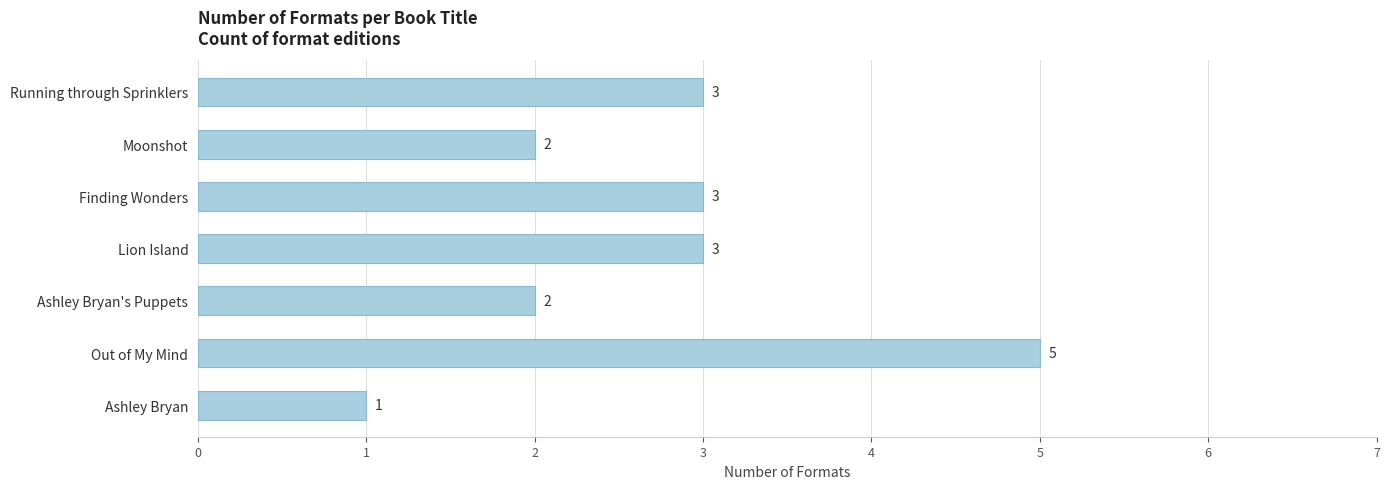

What is the difference between the maximum and minimum values?

4